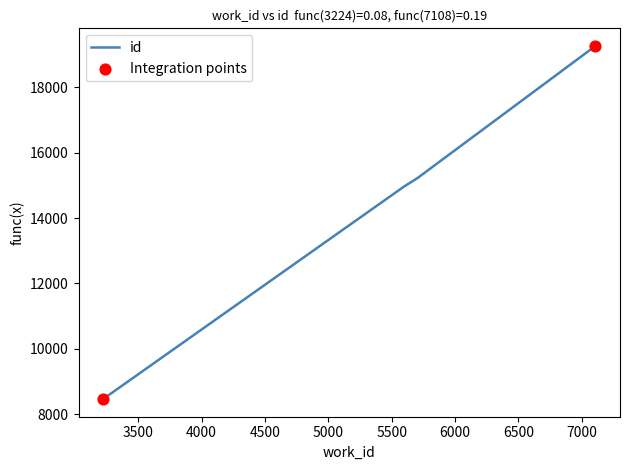

Which has a higher value, 5709 or 3224?

5709